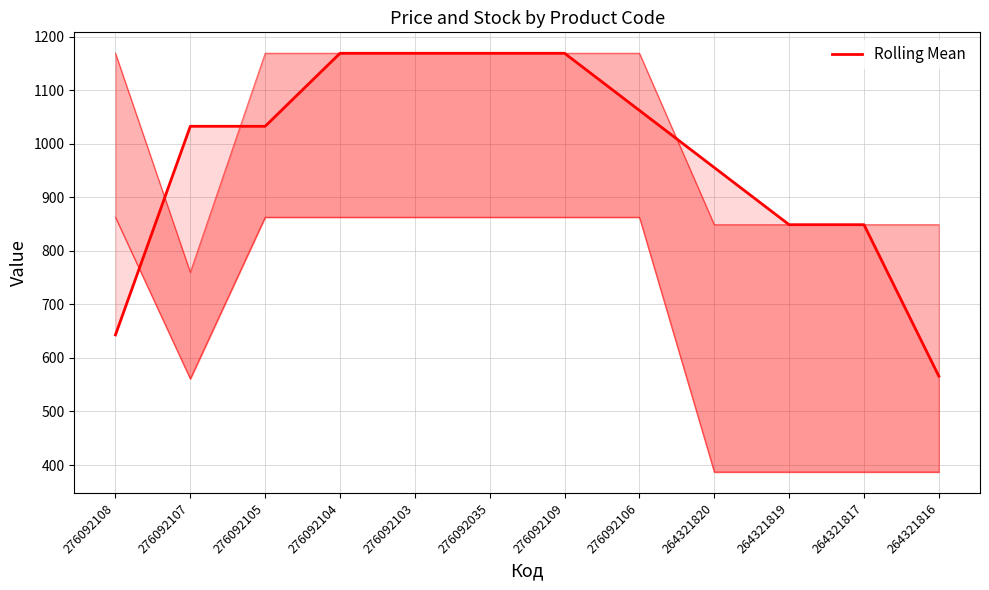

How many lines are shown in the chart?

1